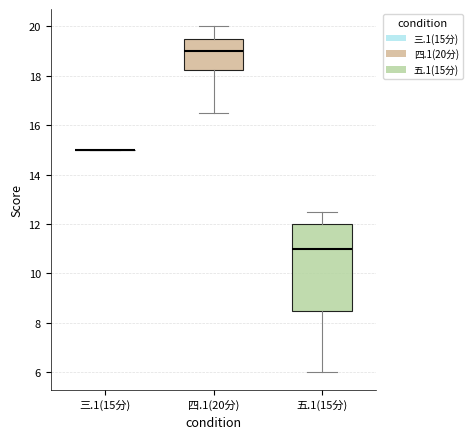

Reading left to right, read every box against the y-axis: the position of its median line, the range the box covers, and the ends of its whiskers. The values are not printed on the chart, so give them approximately, as read against the axis.

三.1(15分): box collapsed to a line at 15.0, whiskers 15.0 to 15.0
四.1(20分): median 19.0, box 18.2 to 19.6, whiskers 16.6 to 20.0
五.1(15分): median 11.0, box 8.6 to 12.0, whiskers 6.0 to 12.6